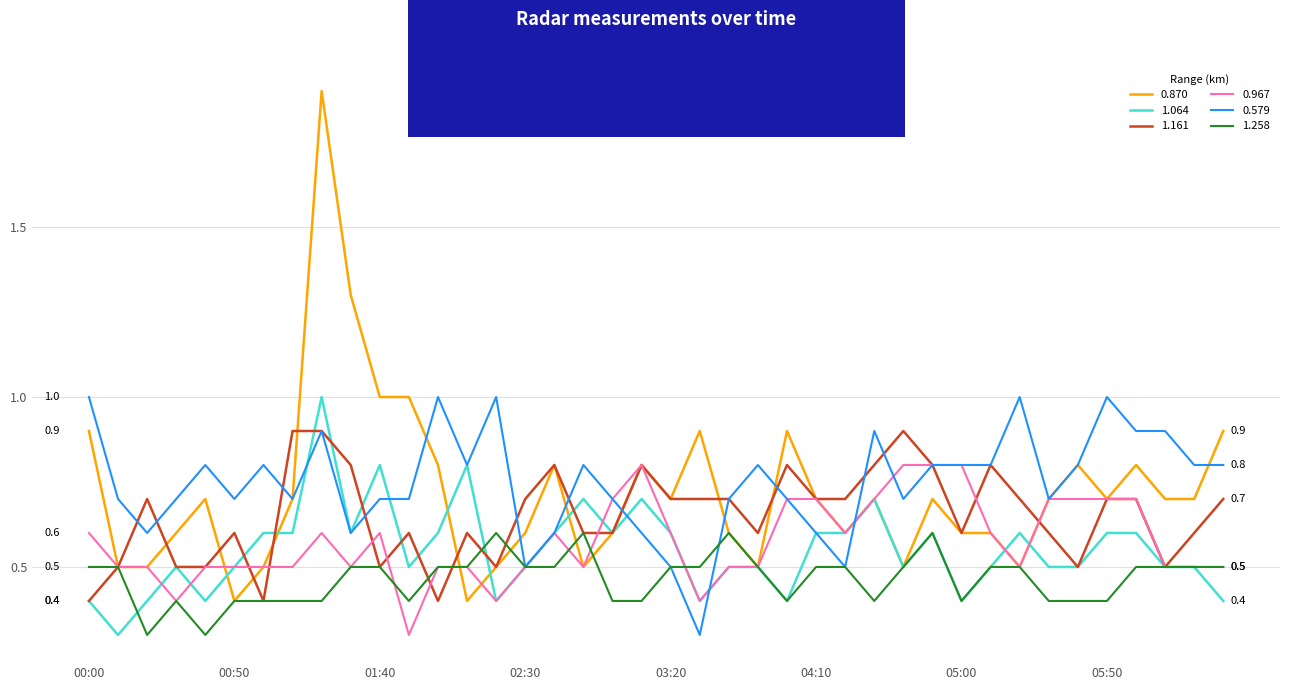

What is the greatest value displayed?

1.9